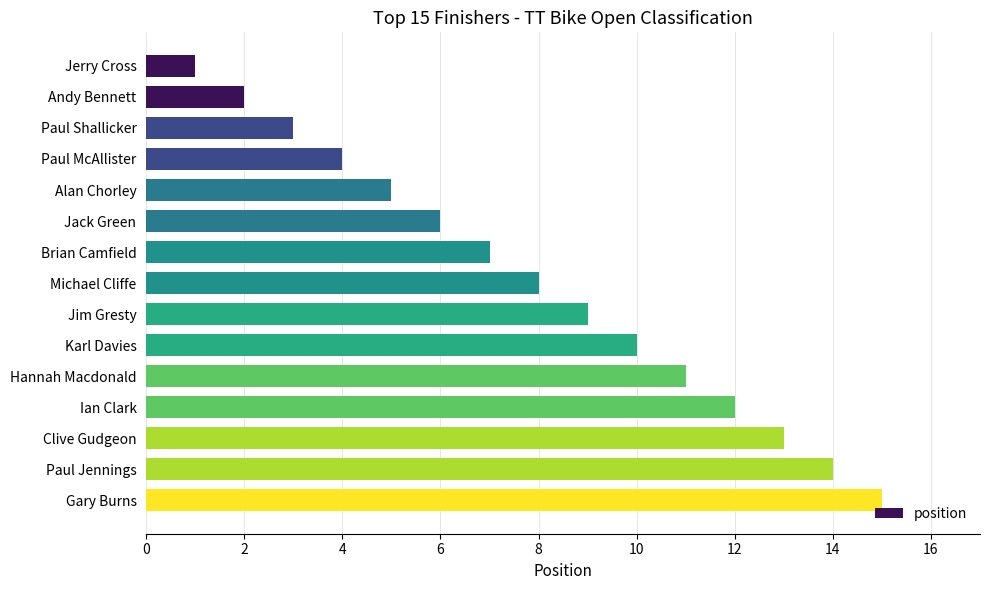

What is the smallest value displayed?

1